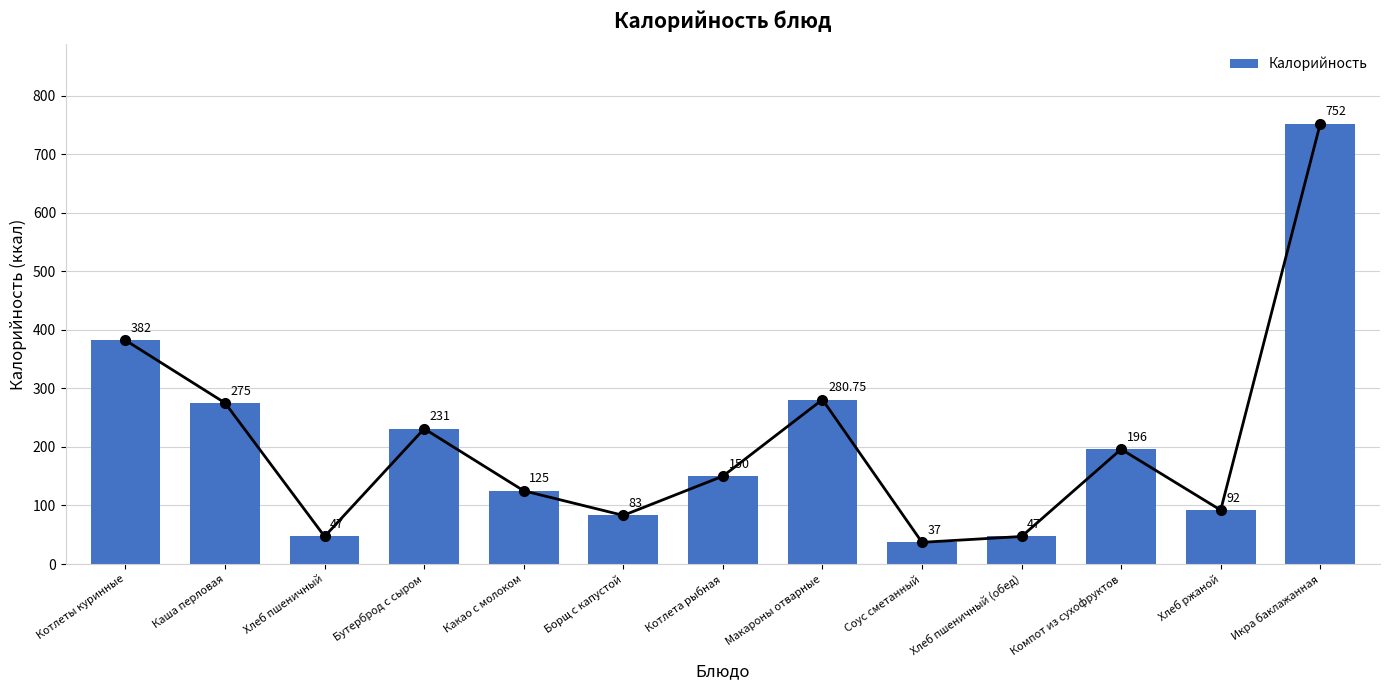

Are the bars grouped side by side (vs. stacked)?

No